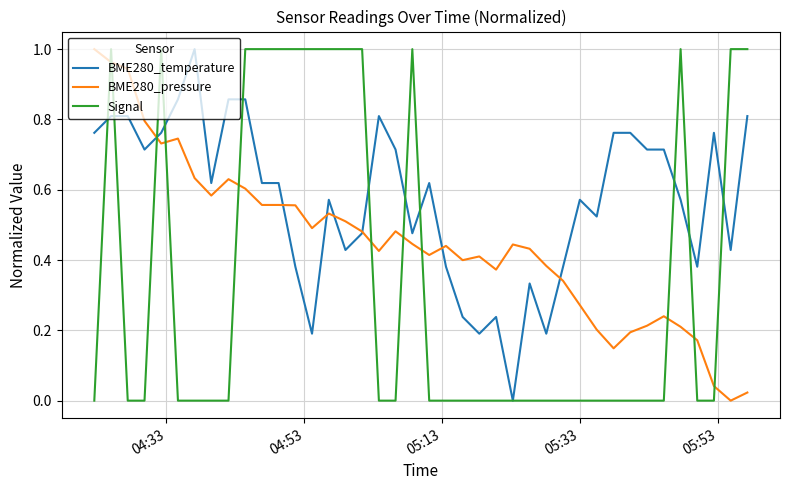

True or false: BME280_pressure and Signal cross at least once.

True